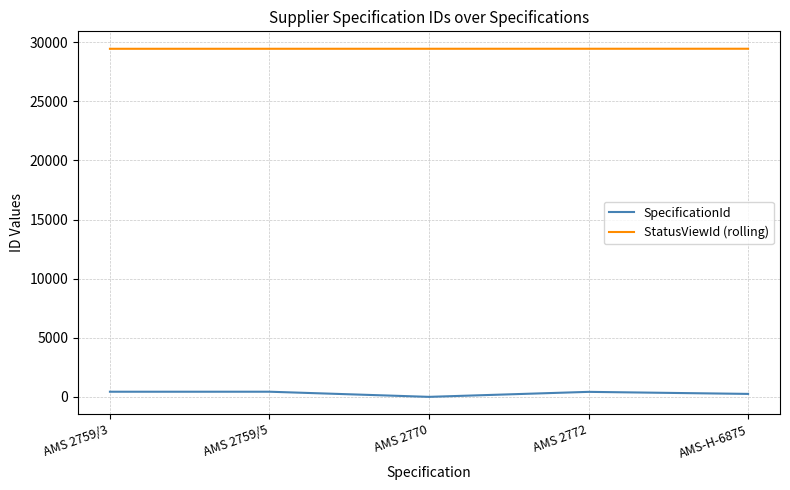

Is the value of SpecificationId at AMS 2759/5 greater than the value of StatusViewId (rolling) at AMS-H-6875?

No